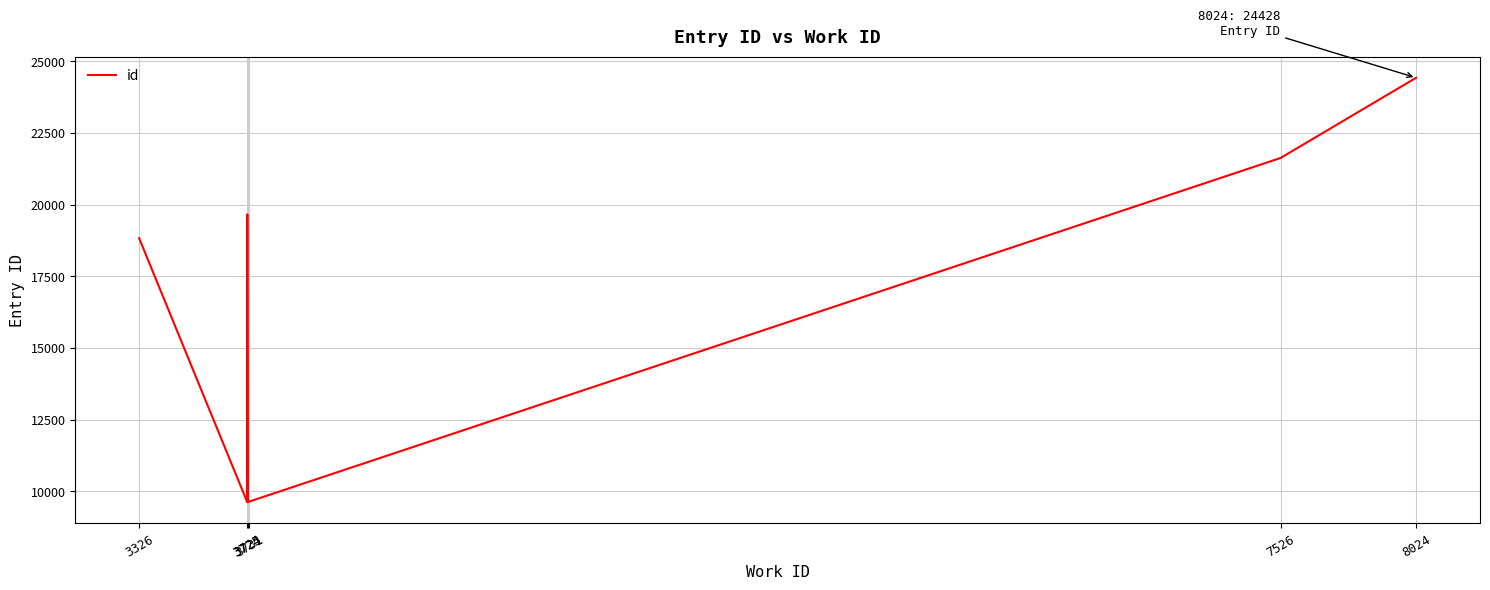

Count the number of values greater than 18832.

4